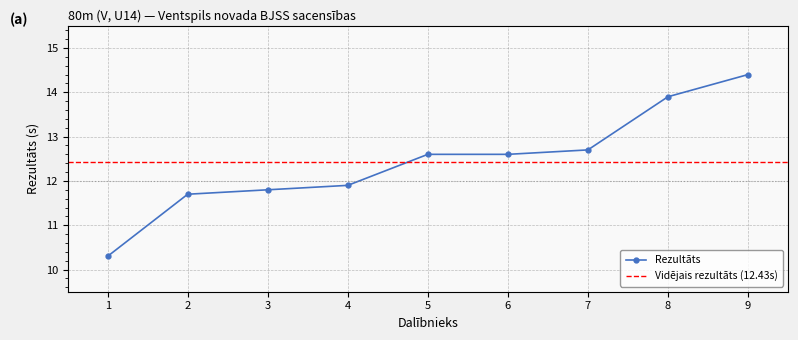

The value of Rezultāts at 5 is 12.6. True or false?

True